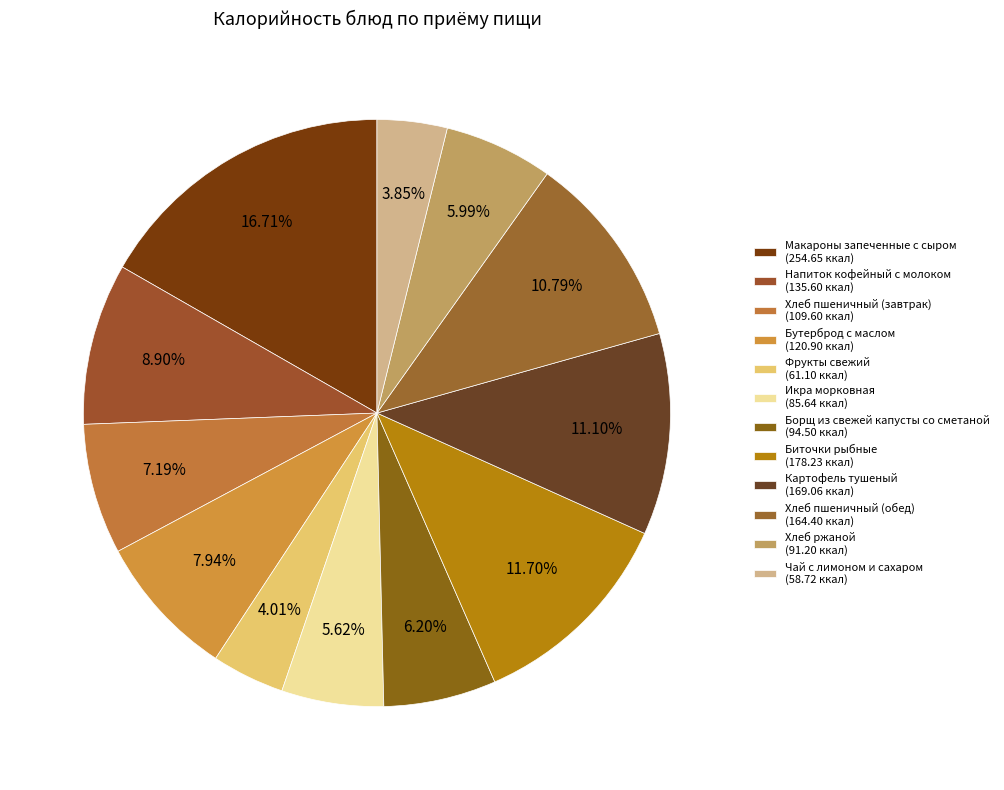

What is the total percentage of Хлеб пшеничный (завтрак) and Чай с лимоном и сахаром?

11.0%